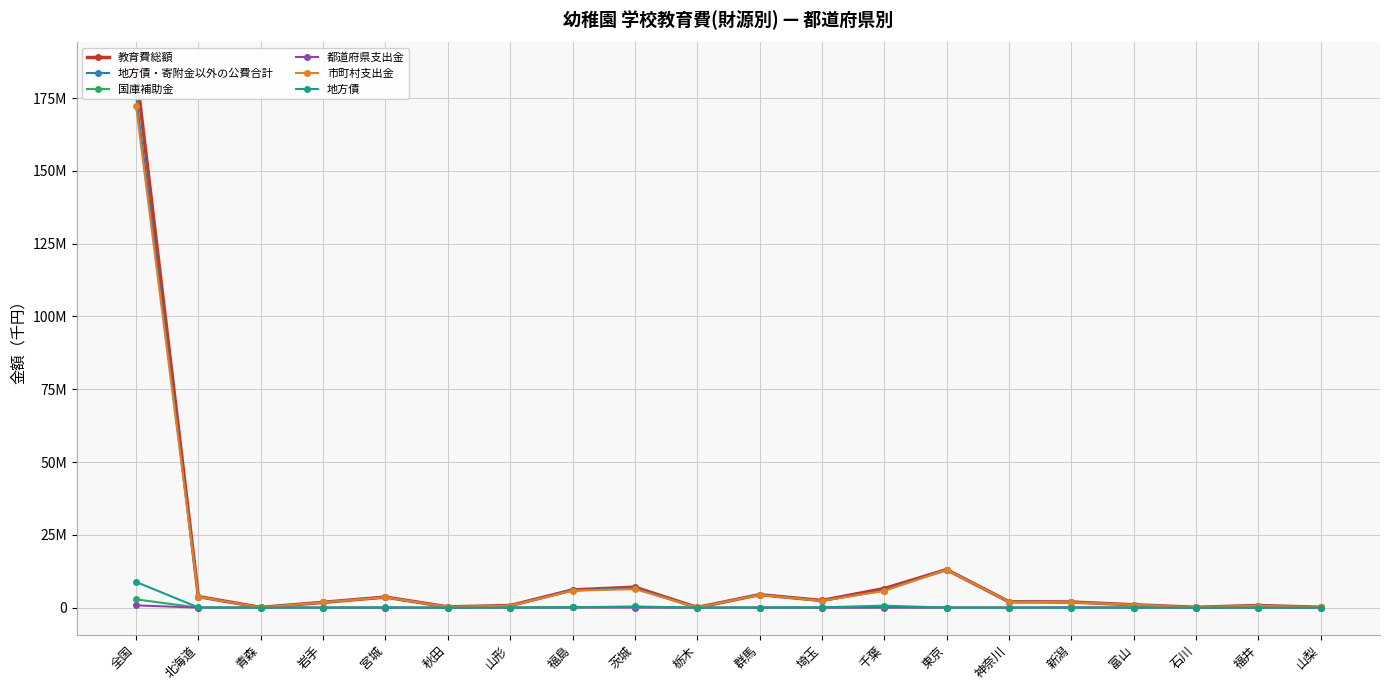

At which category does 国庫補助金 reach its first local peak?

茨城